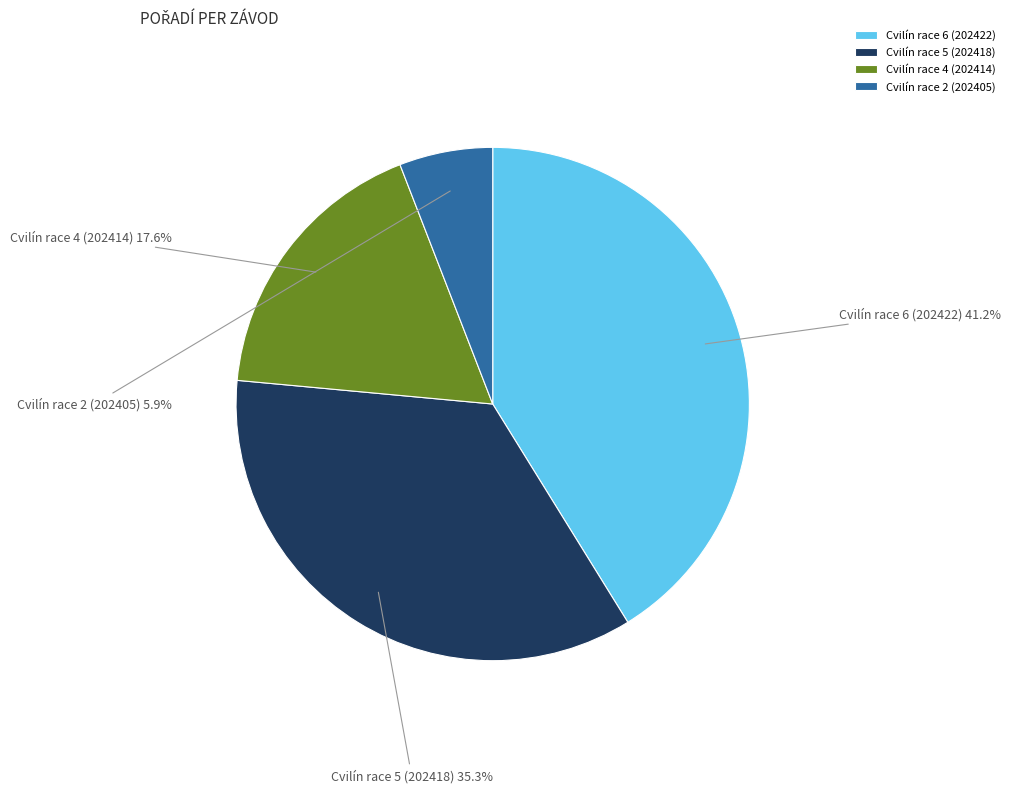

Does Cvilín race 4 (202414) represent more than half of the total?

No